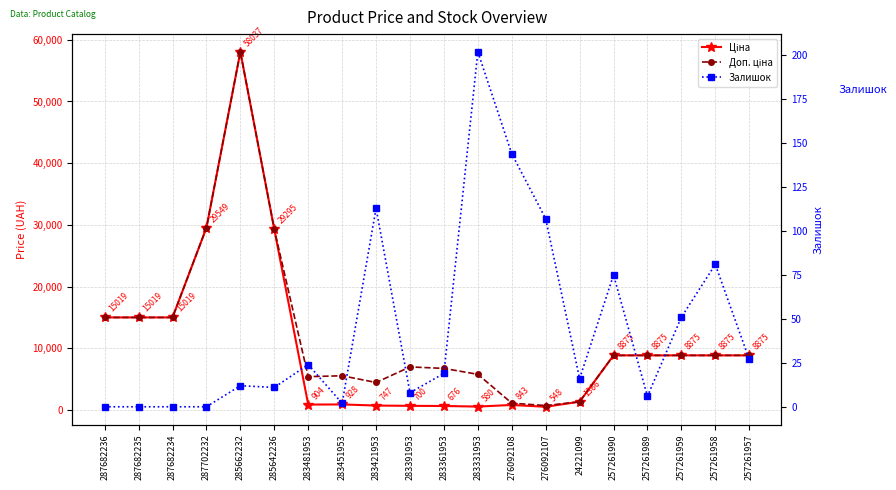

True or false: Ціна has a value of 547.8 at 276092107.

True